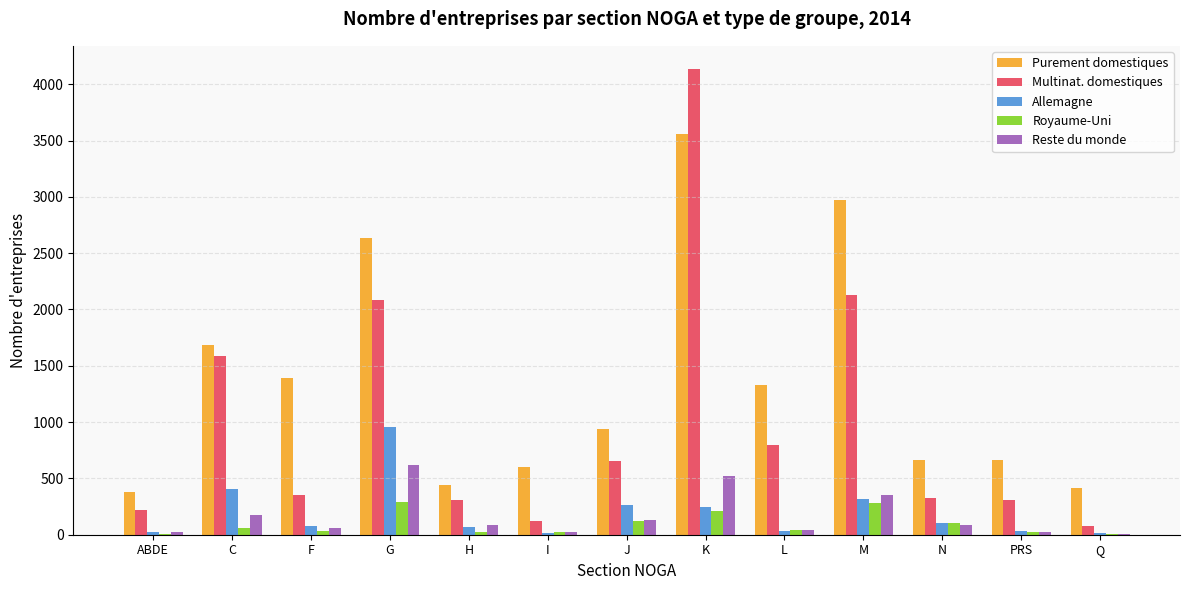

Is it true that Purement domestiques equals 419 at Q?

True